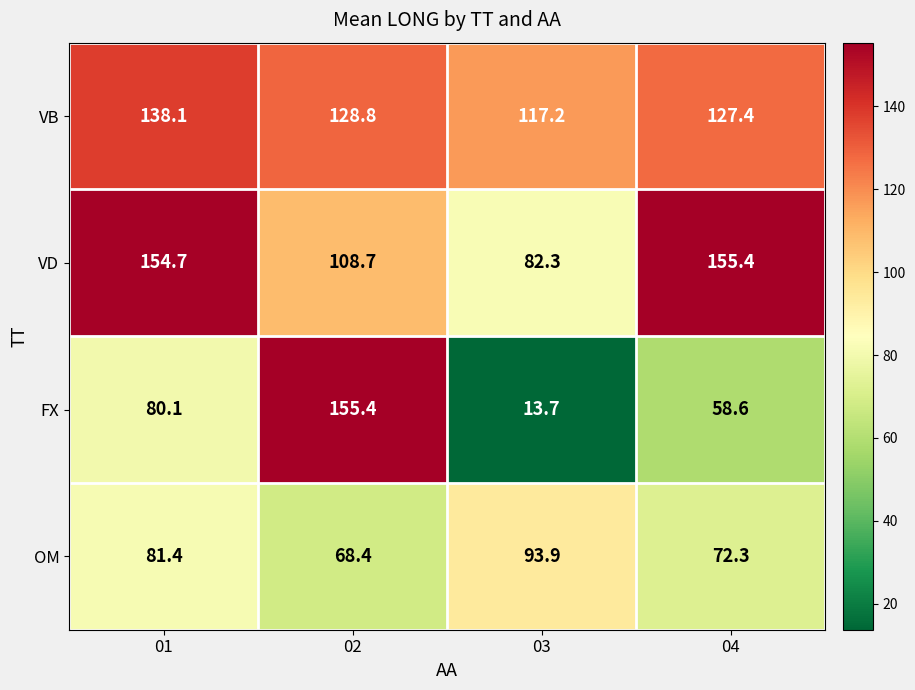

Count the number of categories in the chart.

4